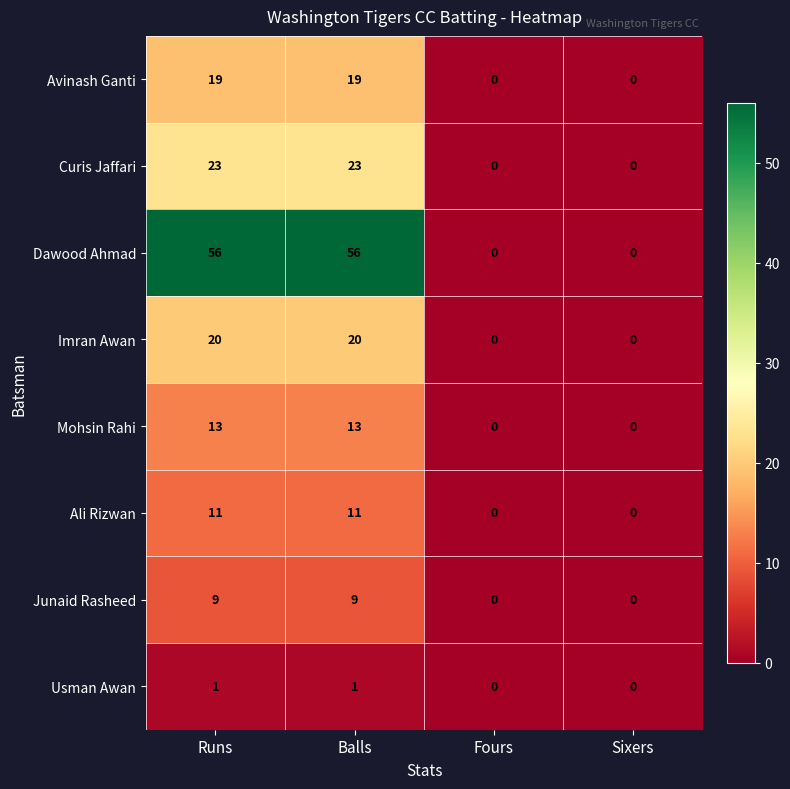

How many series are shown in this chart?

8